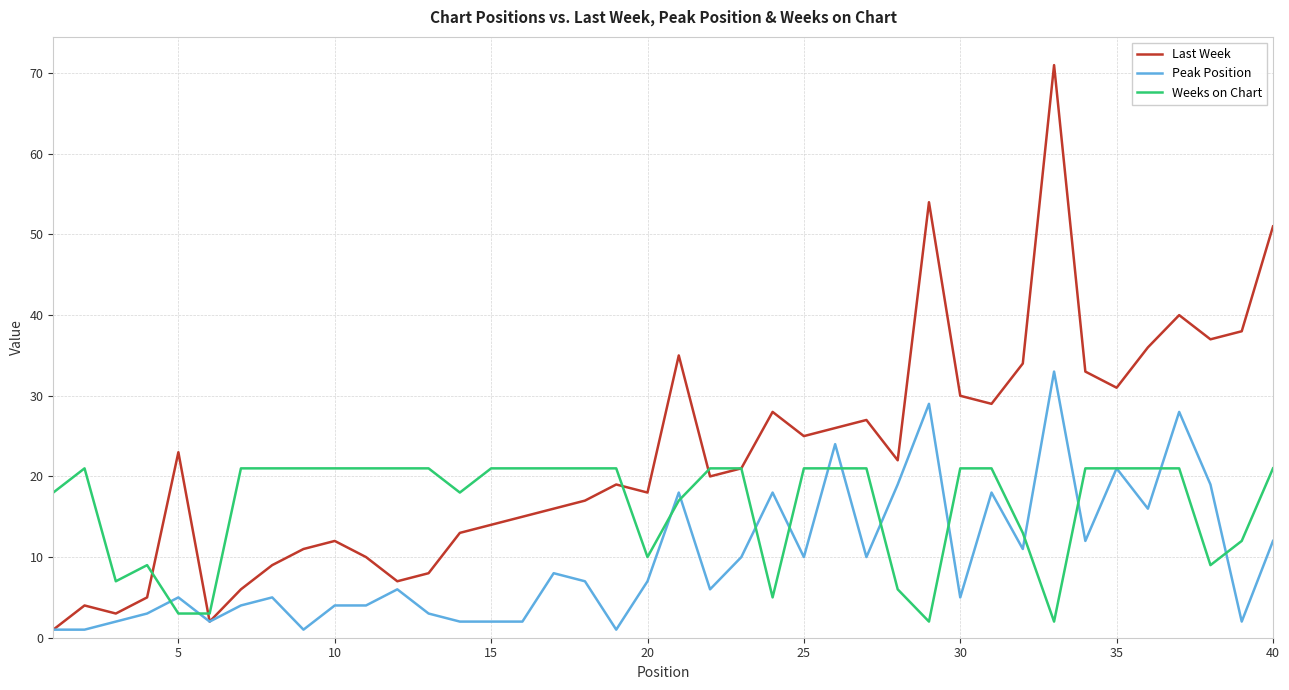

Which series has the widest spread of values?

Last Week